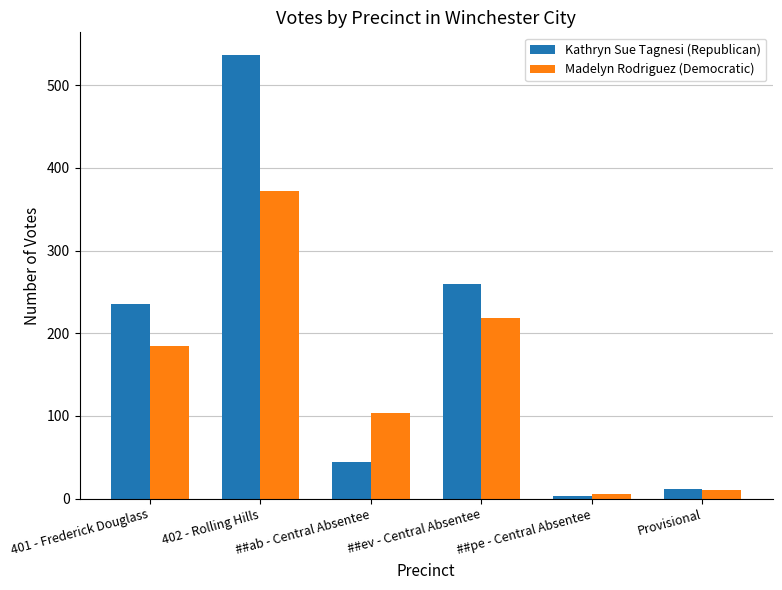

What is the sum of all Kathryn Sue Tagnesi (Republican) values?

1090